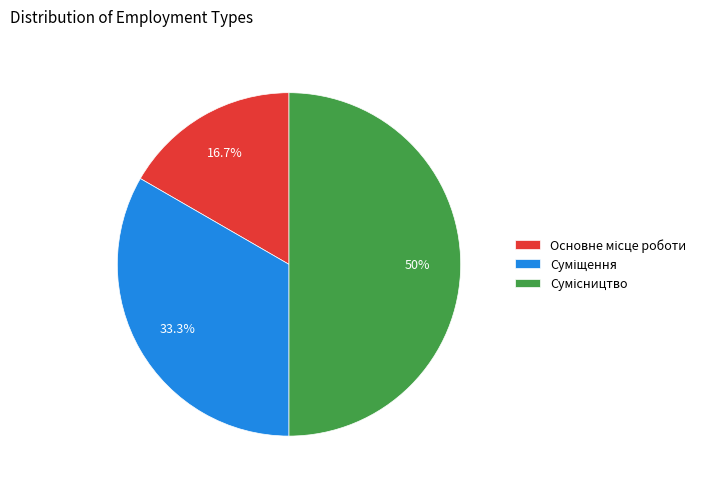

Which slice is the smallest?

Основне місце роботи